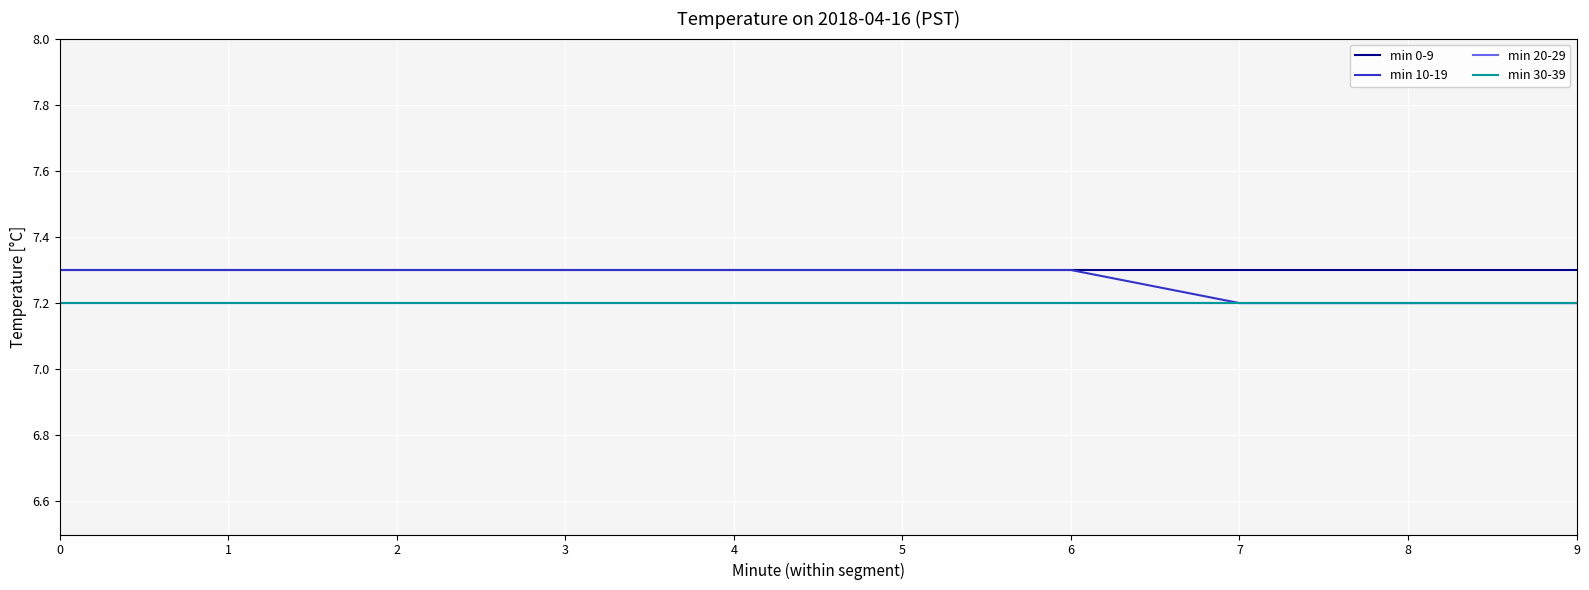

At which label does min 10-19 reach its minimum?

7